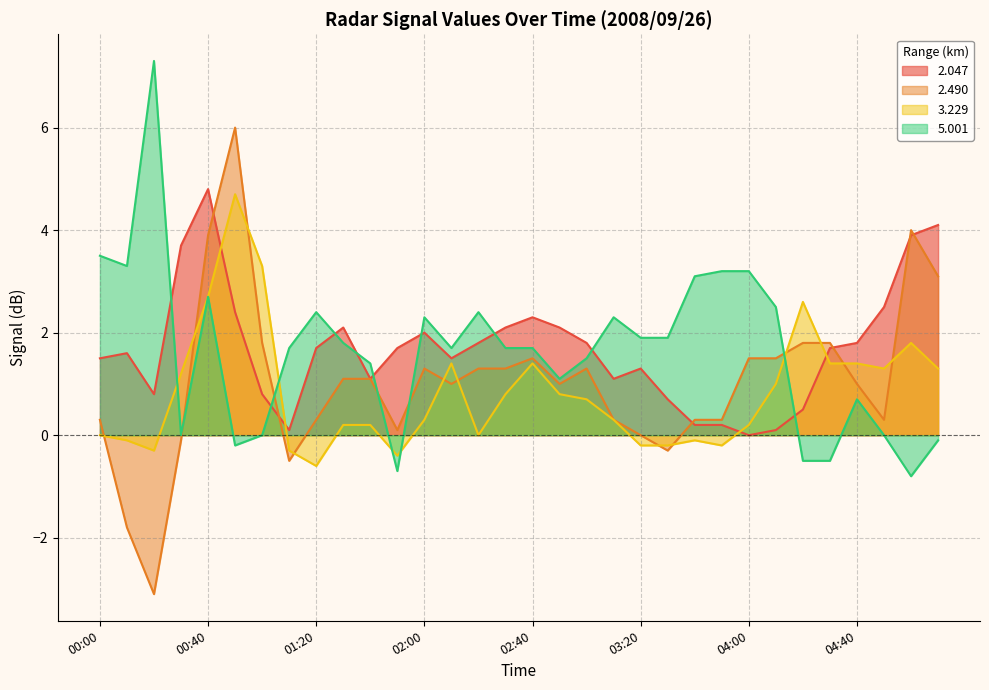

Which series has the widest spread of values?

2.490